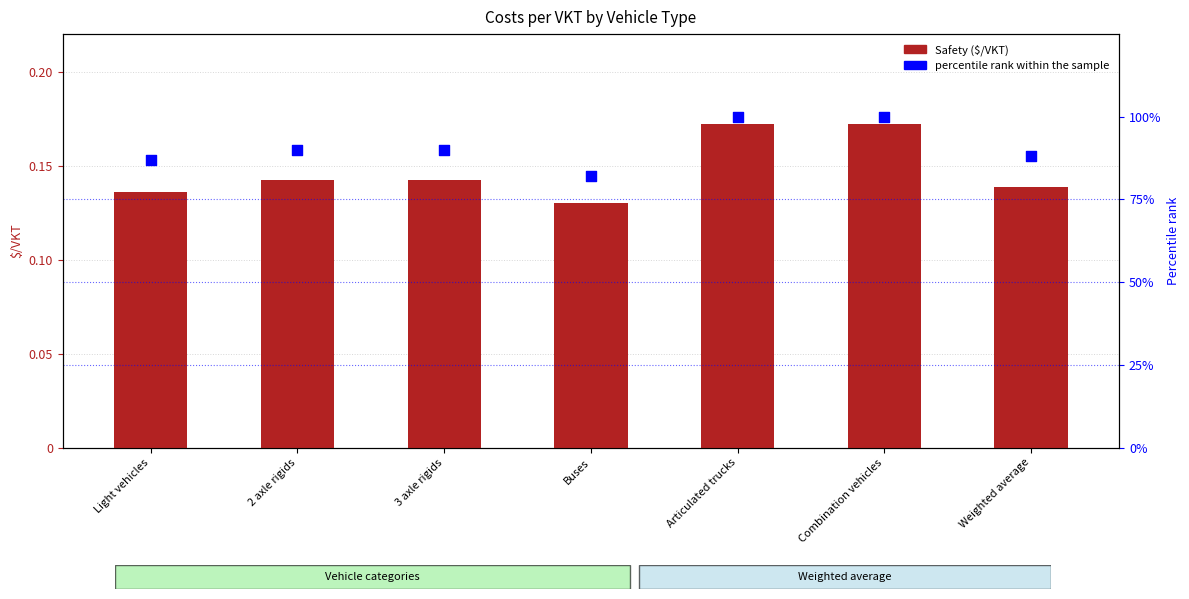

At which category is the sum across all series the highest?

Articulated trucks